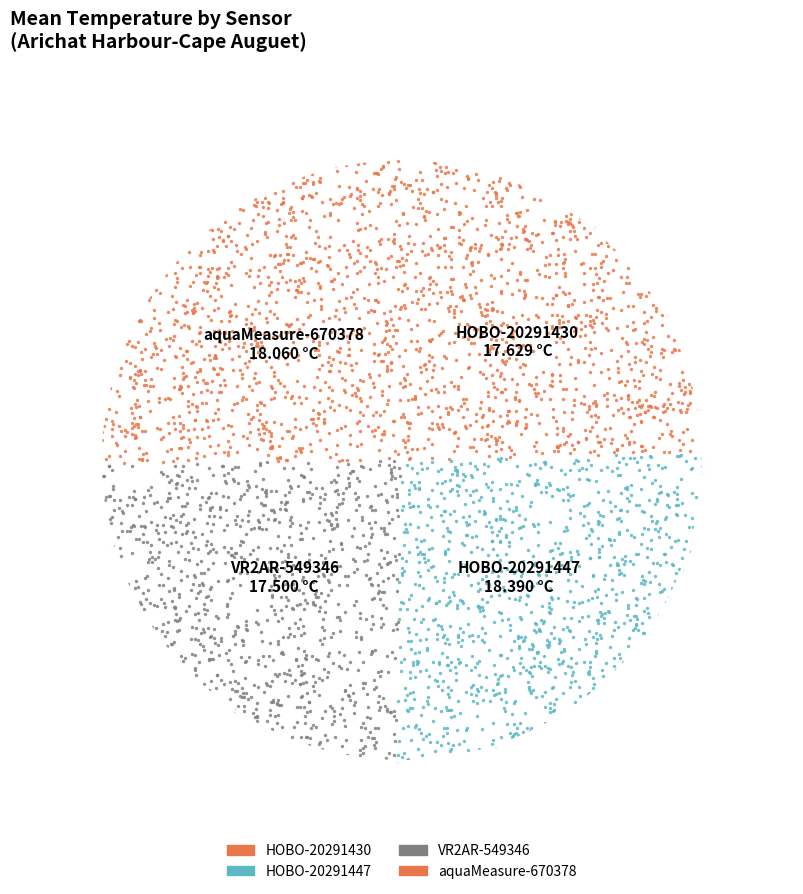

To the nearest percent, what percentage of the pie is aquaMeasure-670378?

25%